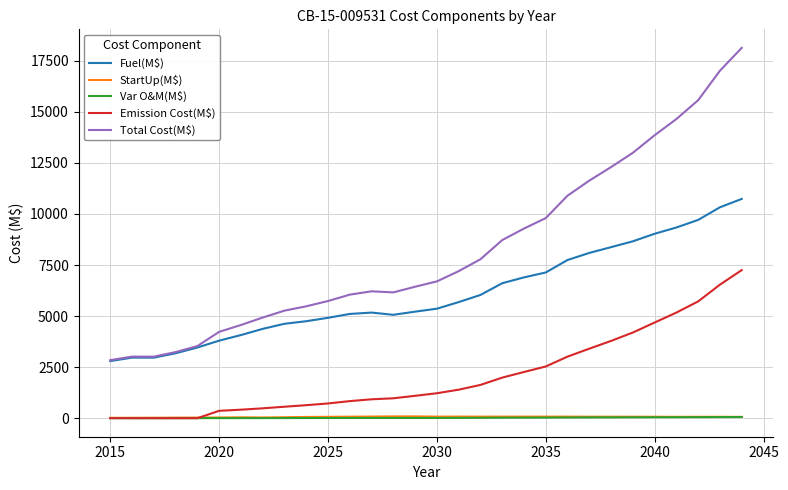

Does the chart display data point markers on the line(s)?

No